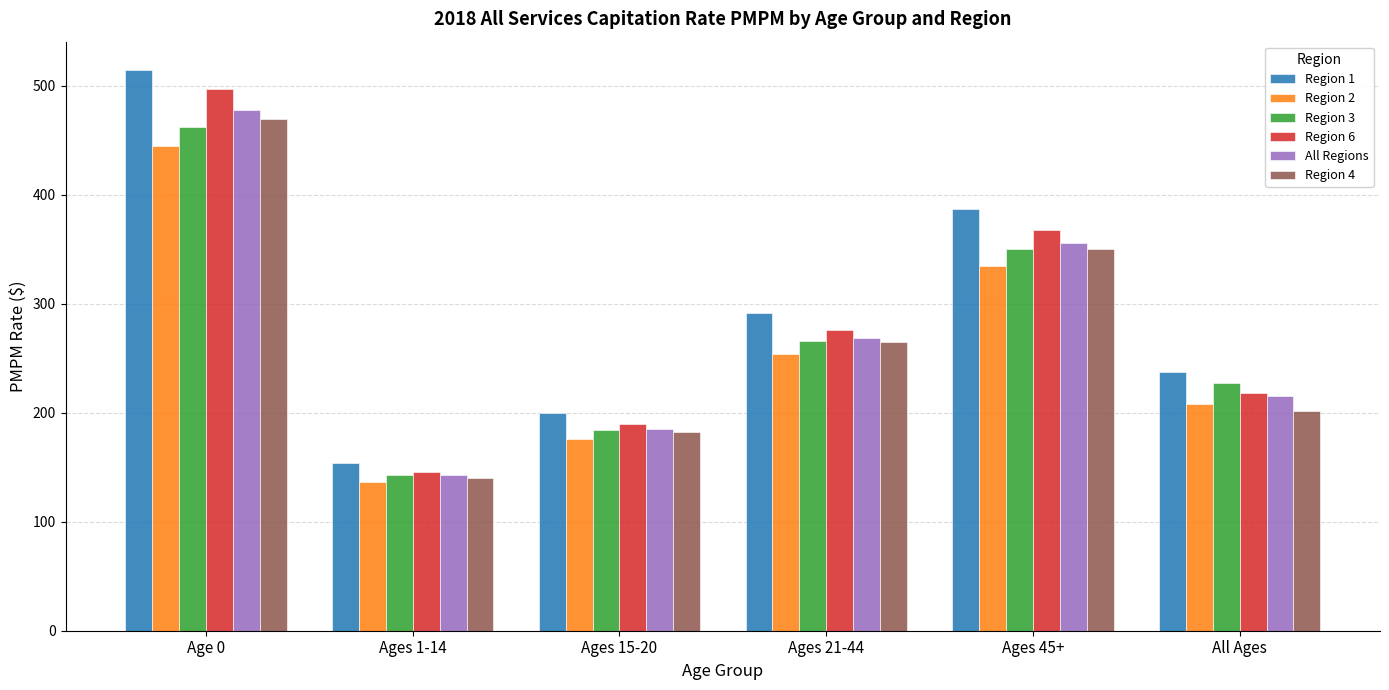

How many groups of bars are there?

6